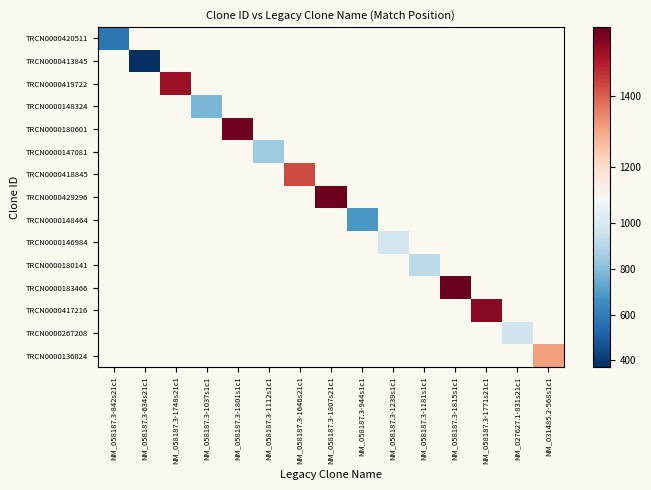

Which category has the lowest value in the TRCN0000420511 series?

NM_058187.3-842s21c1